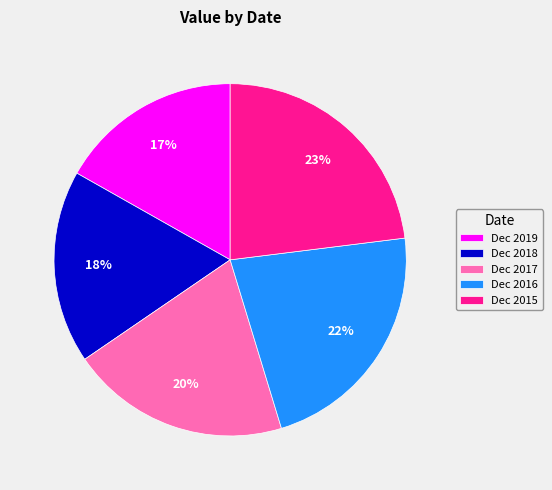

True or false: Dec 2015 accounts for 23% of the total.

True